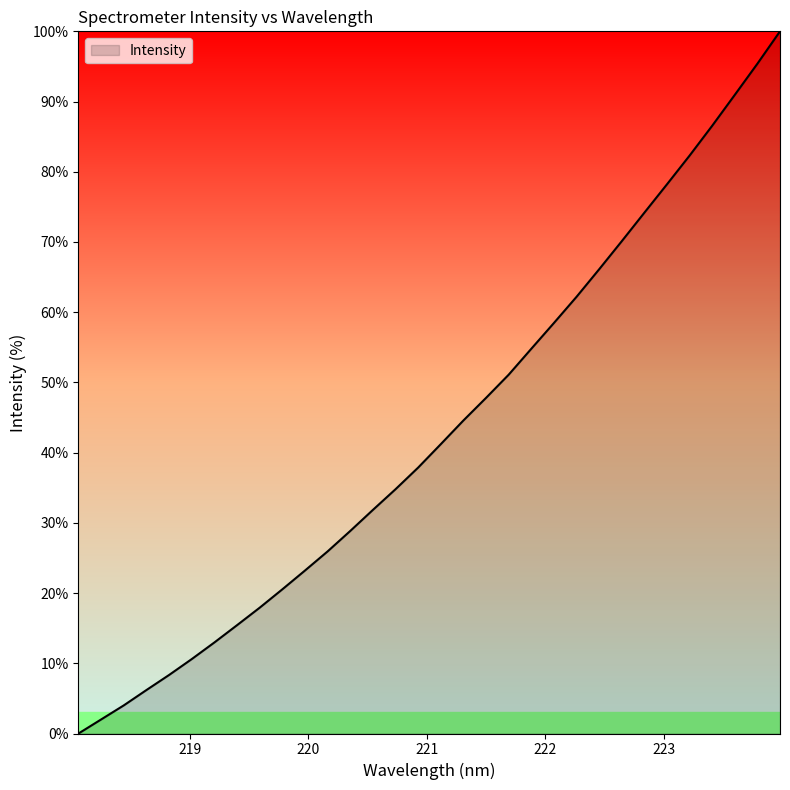

What is the maximum value shown in the chart?

100.0